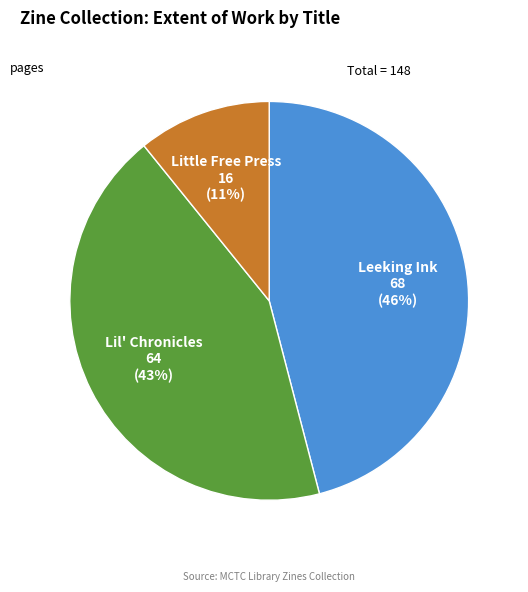

Count the number of slices in the pie.

3